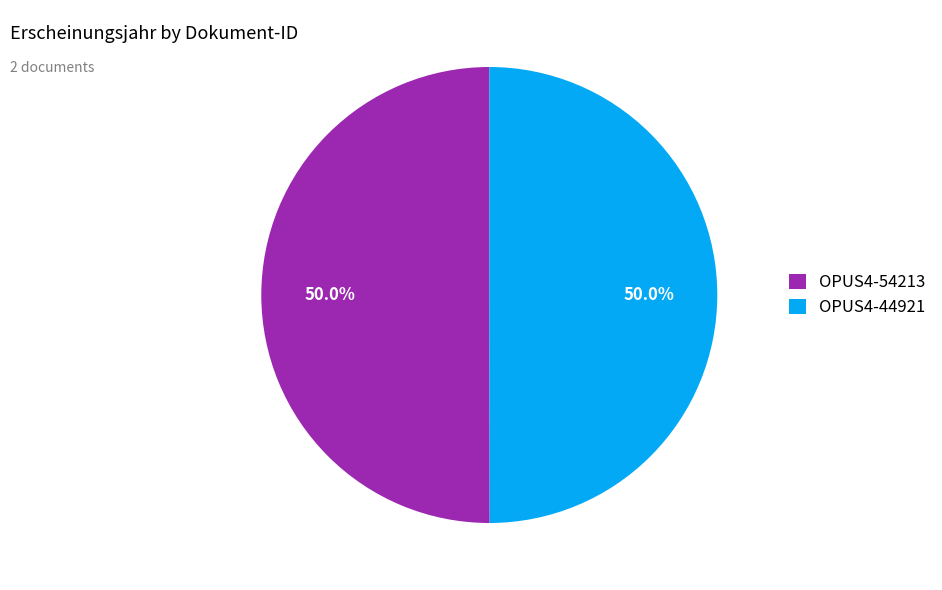

What is the total percentage of OPUS4-54213 and OPUS4-44921?

100.0%